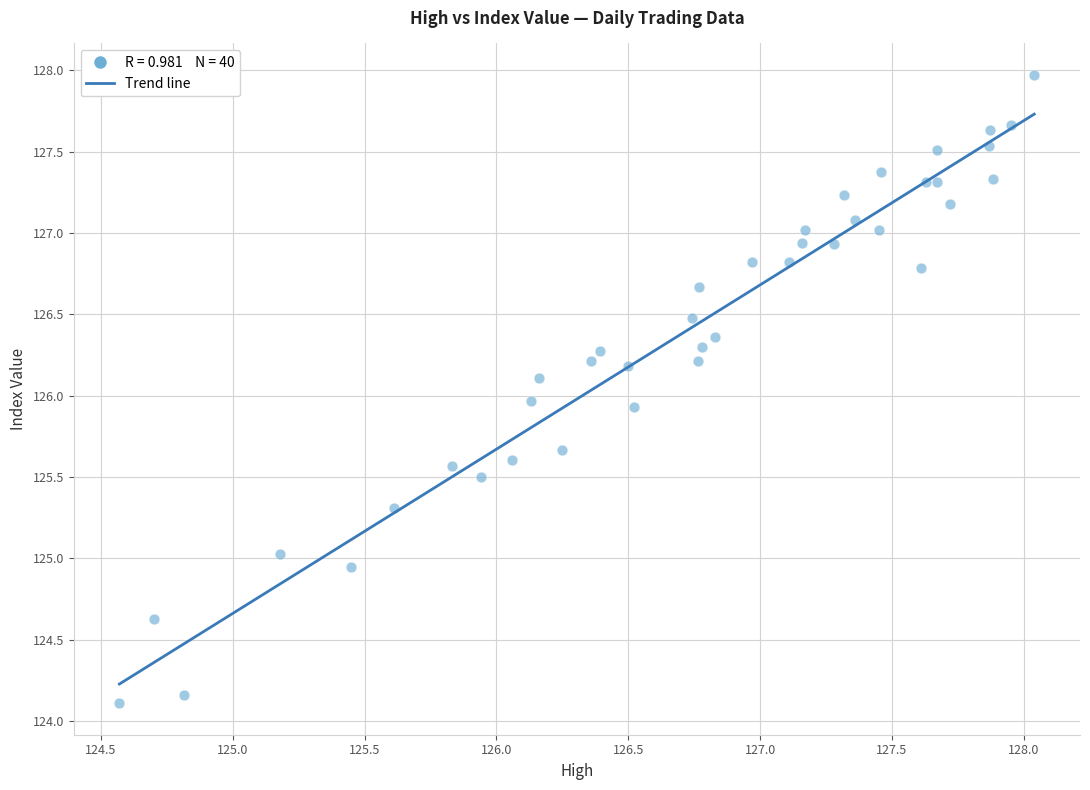

What is the range of Y values (max minus min)?

3.9